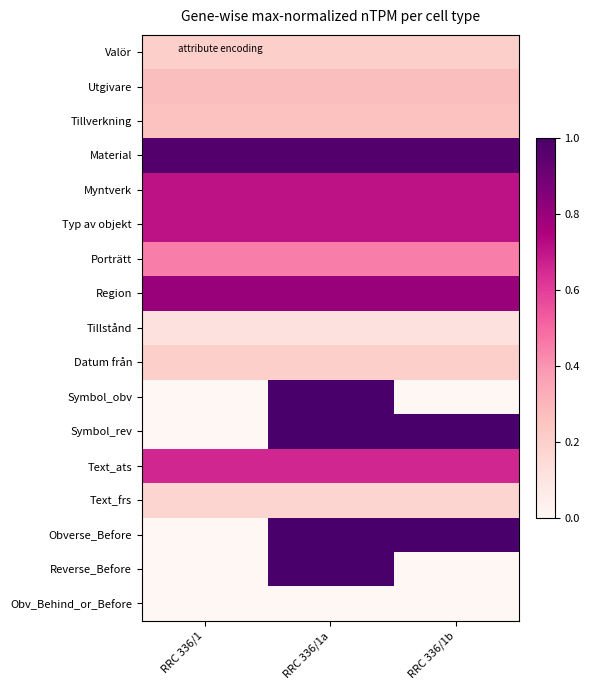

Which category has the highest value across all series?

RRC 336/1a